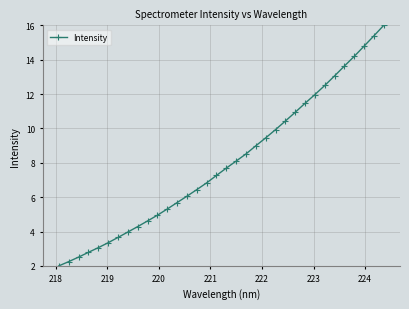

What is the greatest value displayed?

16.0